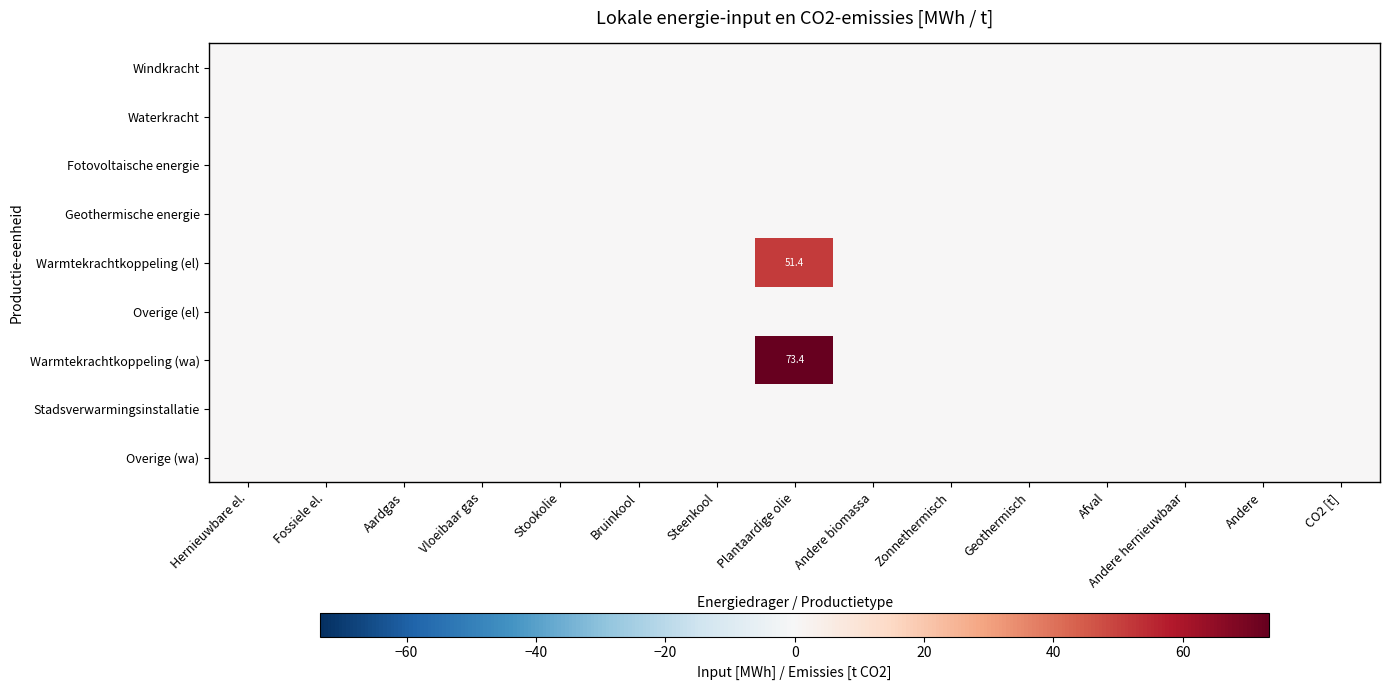

At which category is the sum across all series the highest?

Plantaardige olie